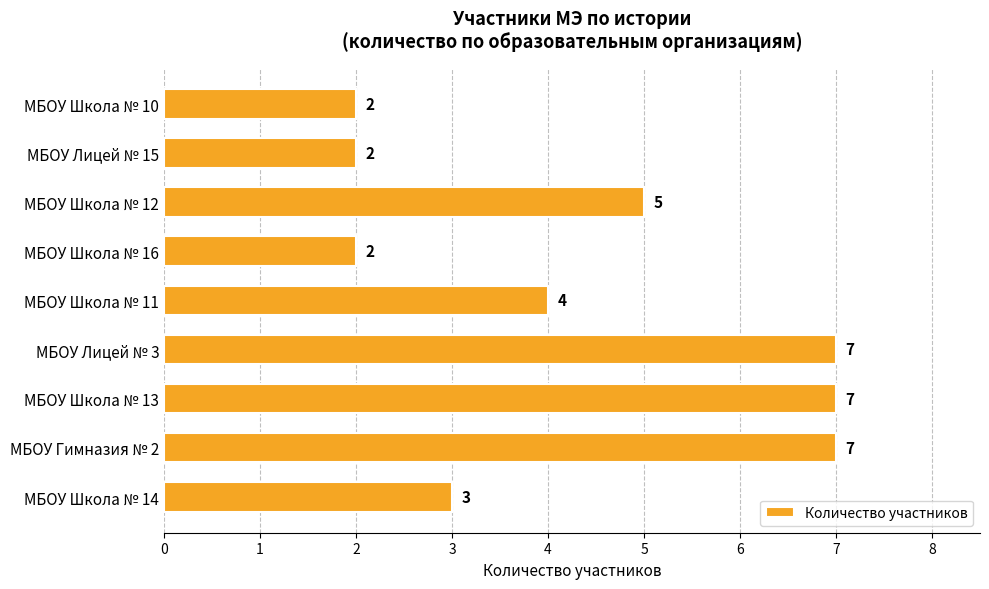

At which label is the value closest to 4?

МБОУ Школа № 11